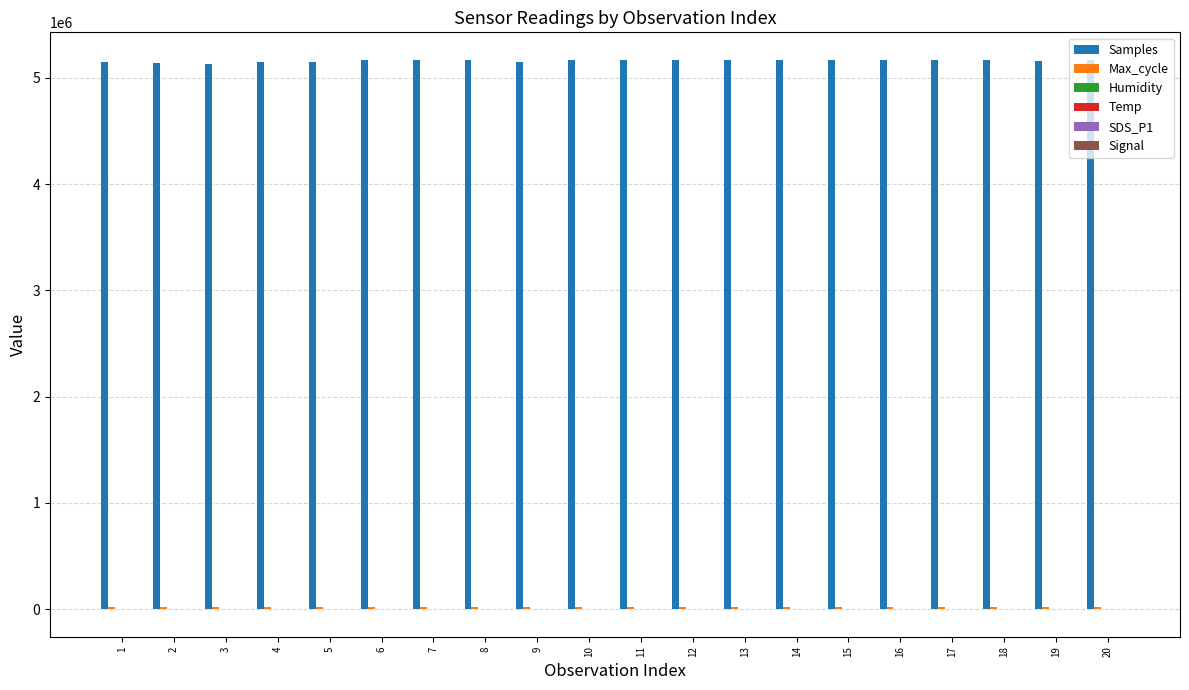

How many groups of bars are there?

20